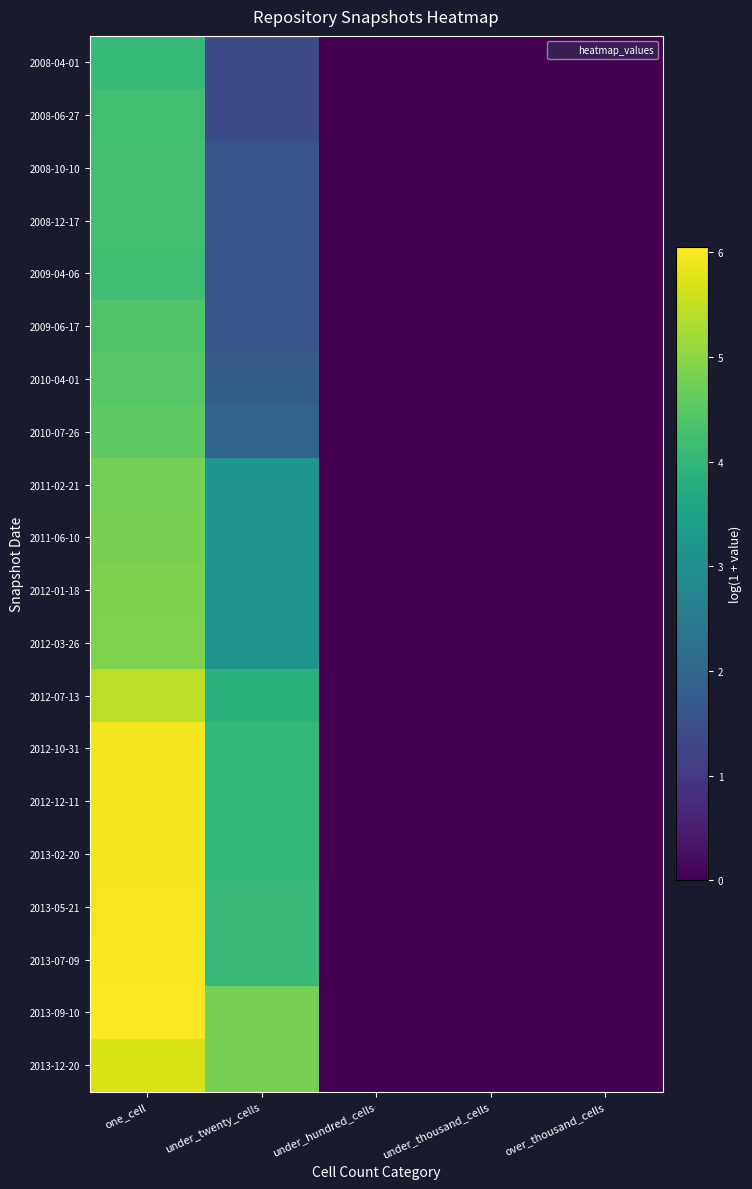

Reading left to right, extract all data points from this chart.

2008-04-01: one_cell=4.0	under_twenty_cells=1.4	under_hundred_cells=0.0	under_thousand_cells=0.0	over_thousand_cells=0.0
2008-06-27: one_cell=4.2	under_twenty_cells=1.4	under_hundred_cells=0.0	under_thousand_cells=0.0	over_thousand_cells=0.0
2008-10-10: one_cell=4.2	under_twenty_cells=1.6	under_hundred_cells=0.0	under_thousand_cells=0.0	over_thousand_cells=0.0
2008-12-17: one_cell=4.2	under_twenty_cells=1.6	under_hundred_cells=0.0	under_thousand_cells=0.0	over_thousand_cells=0.0
2009-04-06: one_cell=4.2	under_twenty_cells=1.6	under_hundred_cells=0.0	under_thousand_cells=0.0	over_thousand_cells=0.0
2009-06-17: one_cell=4.4	under_twenty_cells=1.6	under_hundred_cells=0.0	under_thousand_cells=0.0	over_thousand_cells=0.0
2010-04-01: one_cell=4.5	under_twenty_cells=1.8	under_hundred_cells=0.0	under_thousand_cells=0.0	over_thousand_cells=0.0
2010-07-26: one_cell=4.6	under_twenty_cells=1.9	under_hundred_cells=0.0	under_thousand_cells=0.0	over_thousand_cells=0.0
2011-02-21: one_cell=4.8	under_twenty_cells=3.2	under_hundred_cells=0.0	under_thousand_cells=0.0	over_thousand_cells=0.0
2011-06-10: one_cell=4.8	under_twenty_cells=3.2	under_hundred_cells=0.0	under_thousand_cells=0.0	over_thousand_cells=0.0
2012-01-18: one_cell=4.9	under_twenty_cells=3.2	under_hundred_cells=0.0	under_thousand_cells=0.0	over_thousand_cells=0.0
2012-03-26: one_cell=4.9	under_twenty_cells=3.2	under_hundred_cells=0.0	under_thousand_cells=0.0	over_thousand_cells=0.0
2012-07-13: one_cell=5.4	under_twenty_cells=3.9	under_hundred_cells=0.0	under_thousand_cells=0.0	over_thousand_cells=0.0
2012-10-31: one_cell=6.0	under_twenty_cells=4.0	under_hundred_cells=0.0	under_thousand_cells=0.0	over_thousand_cells=0.0
2012-12-11: one_cell=6.0	under_twenty_cells=4.0	under_hundred_cells=0.0	under_thousand_cells=0.0	over_thousand_cells=0.0
2013-02-20: one_cell=6.0	under_twenty_cells=4.0	under_hundred_cells=0.0	under_thousand_cells=0.0	over_thousand_cells=0.0
2013-05-21: one_cell=6.0	under_twenty_cells=4.1	under_hundred_cells=0.0	under_thousand_cells=0.0	over_thousand_cells=0.0
2013-07-09: one_cell=6.0	under_twenty_cells=4.1	under_hundred_cells=0.0	under_thousand_cells=0.0	over_thousand_cells=0.0
2013-09-10: one_cell=6.1	under_twenty_cells=4.8	under_hundred_cells=0.0	under_thousand_cells=0.0	over_thousand_cells=0.0
2013-12-20: one_cell=5.7	under_twenty_cells=4.8	under_hundred_cells=0.0	under_thousand_cells=0.0	over_thousand_cells=0.0